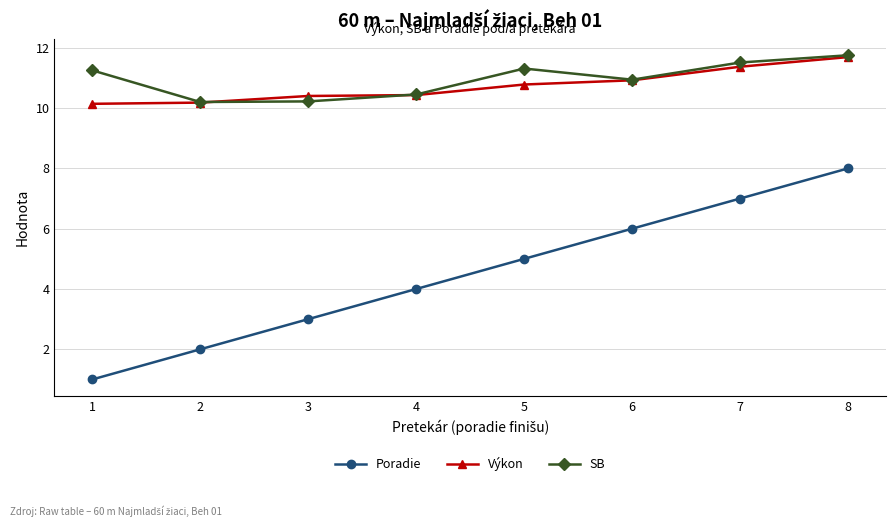

The Poradie series shows 4.0 at 4. True or false?

True